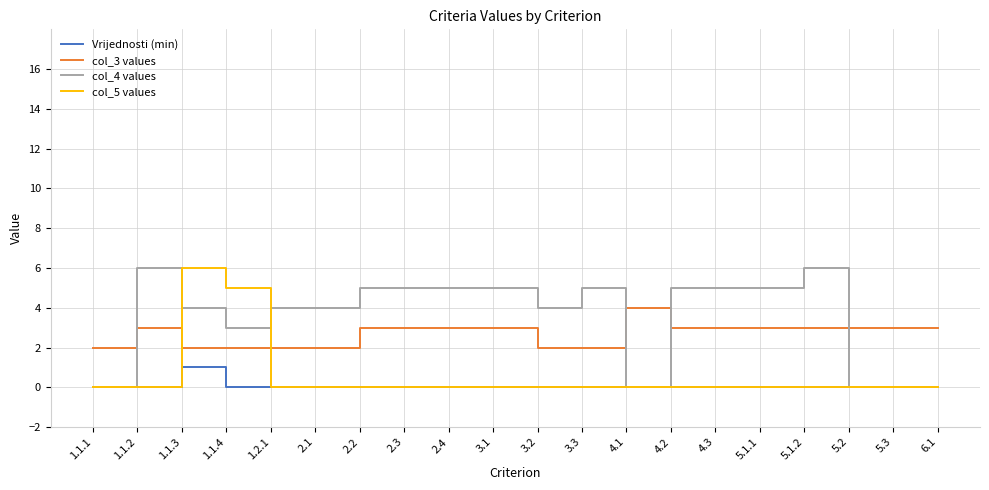

What is the total value across all series at 2.2?

8